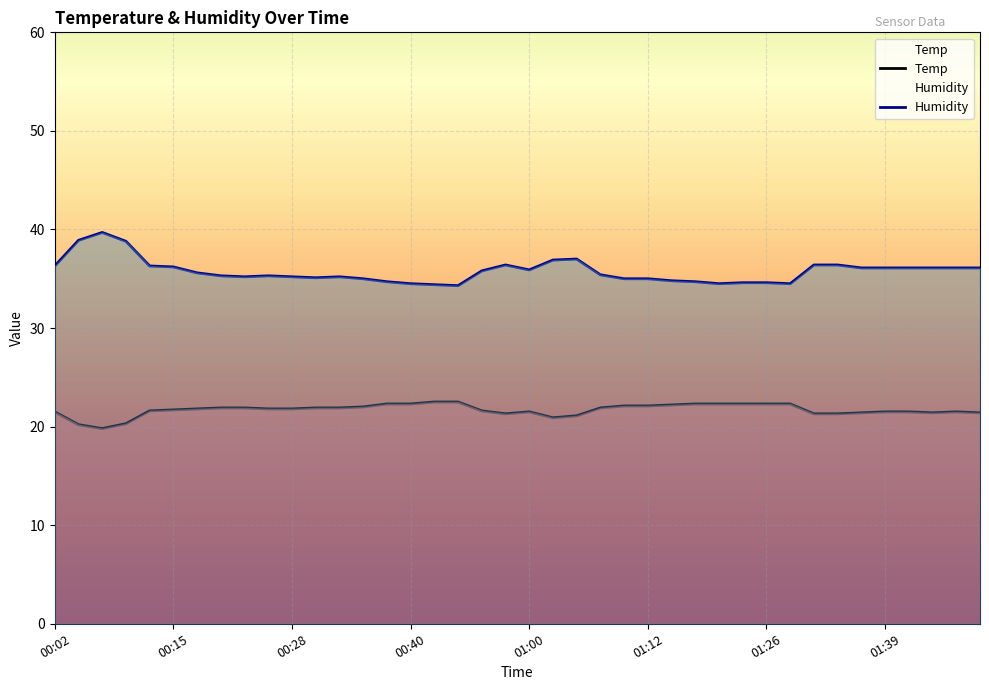

What is the difference between the highest and lowest values at 00:20?

13.4